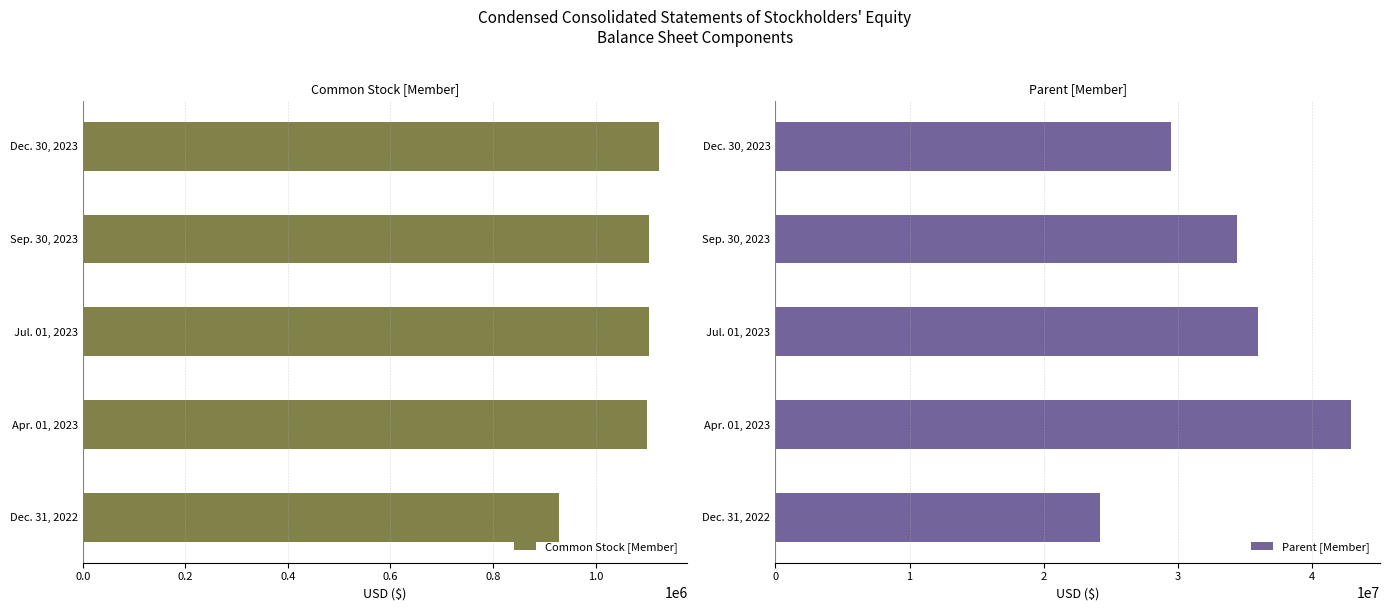

At which label is Common Stock [Member] closest to 1026380?

Apr. 01, 2023